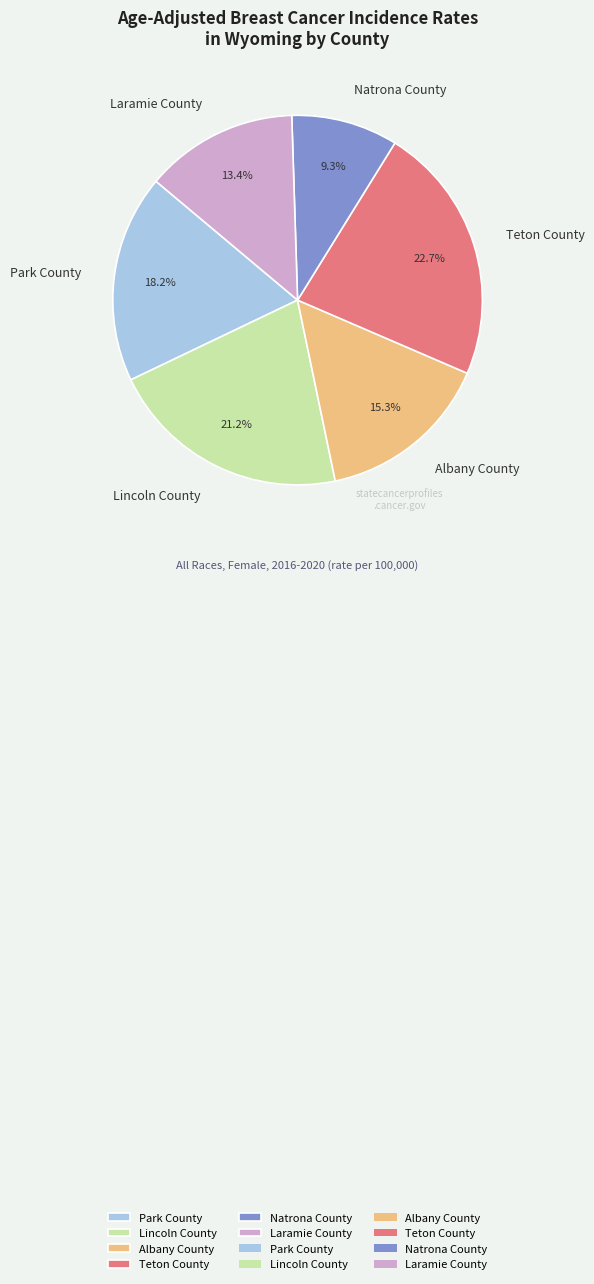

Which category has the biggest portion of the pie?

Teton County